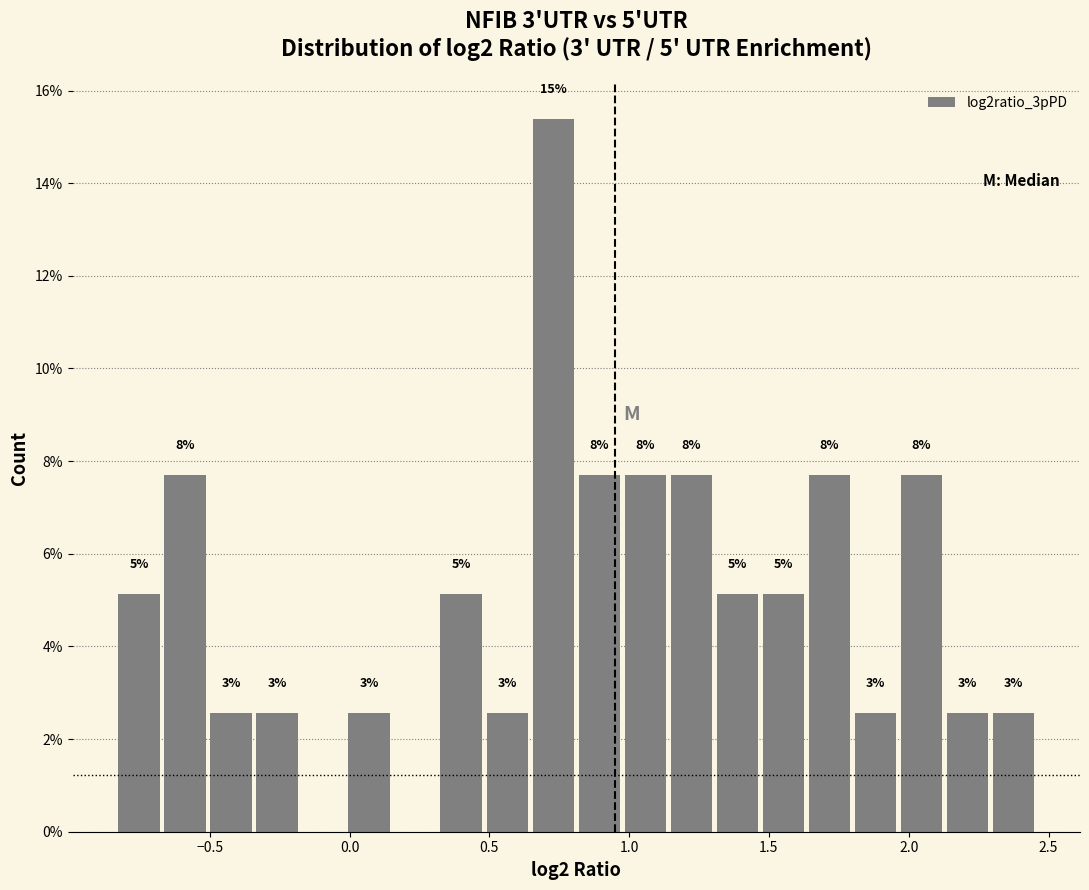

Read against the x-axis, roughly where is the centre of the tallest bar?

0.75